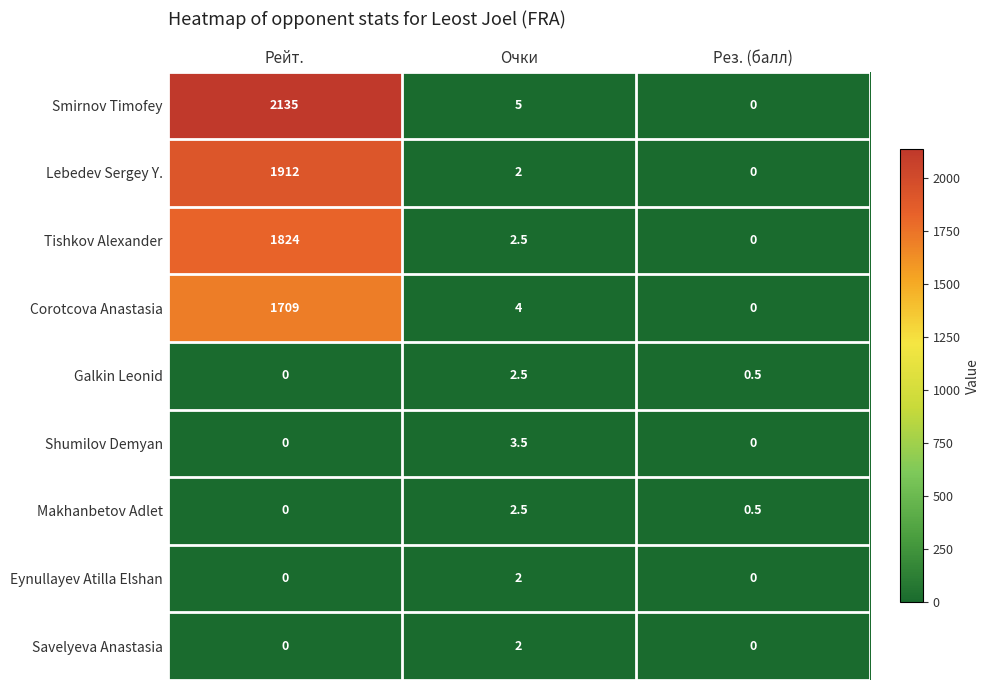

Reading left to right, list all the values displayed in this chart.

Smirnov Timofey: Рейт.=2135.0	Очки=5.0	Рез. (балл)=0.0
Lebedev Sergey Y.: Рейт.=1912.0	Очки=2.0	Рез. (балл)=0.0
Tishkov Alexander: Рейт.=1824.0	Очки=2.5	Рез. (балл)=0.0
Corotcova Anastasia: Рейт.=1709.0	Очки=4.0	Рез. (балл)=0.0
Galkin Leonid: Рейт.=0.0	Очки=2.5	Рез. (балл)=0.5
Shumilov Demyan: Рейт.=0.0	Очки=3.5	Рез. (балл)=0.0
Makhanbetov Adlet: Рейт.=0.0	Очки=2.5	Рез. (балл)=0.5
Eynullayev Atilla Elshan: Рейт.=0.0	Очки=2.0	Рез. (балл)=0.0
Savelyeva Anastasia: Рейт.=0.0	Очки=2.0	Рез. (балл)=0.0